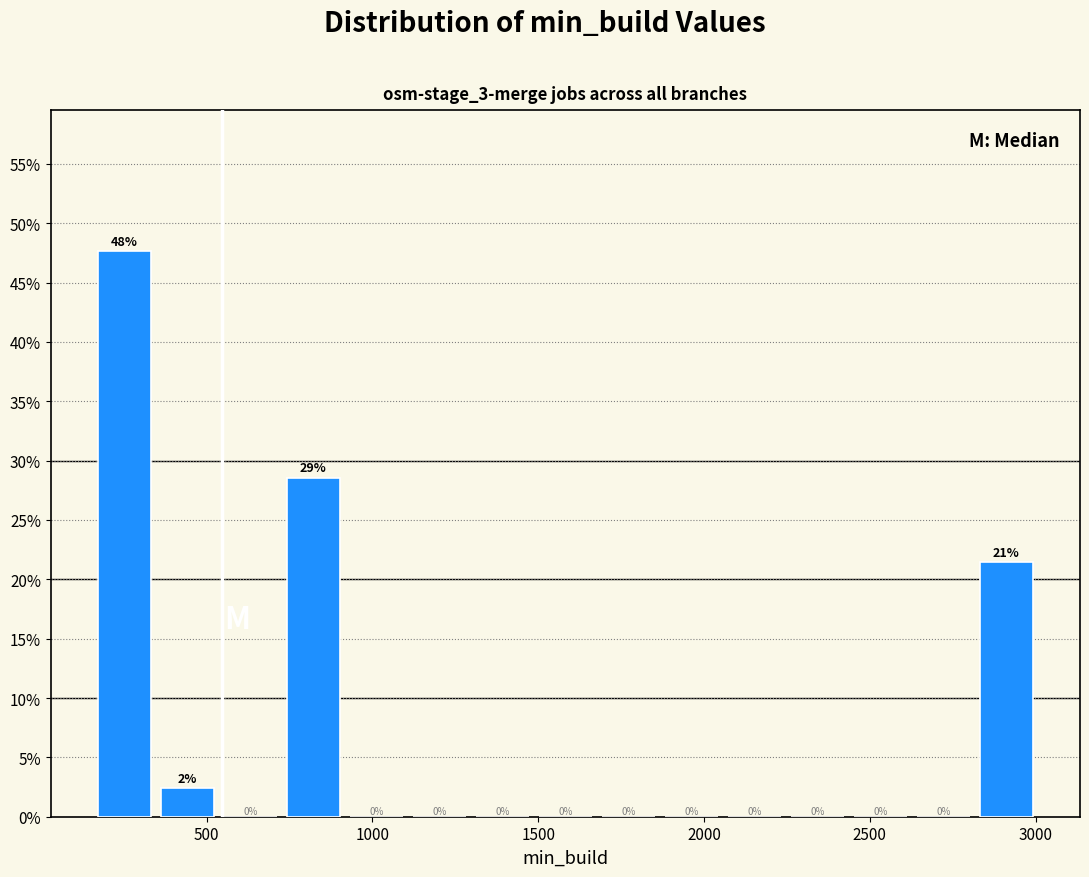

Around what value on the x-axis is the tallest bar? Give the approximate position of its centre, as read against the axis.

250